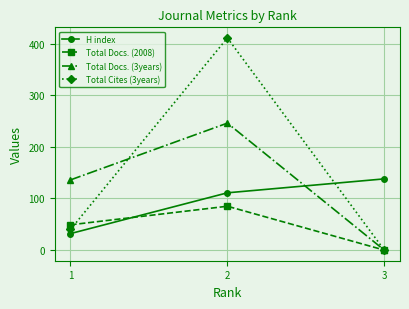

Which series changed the most between 2 and 3?

Total Cites (3years)